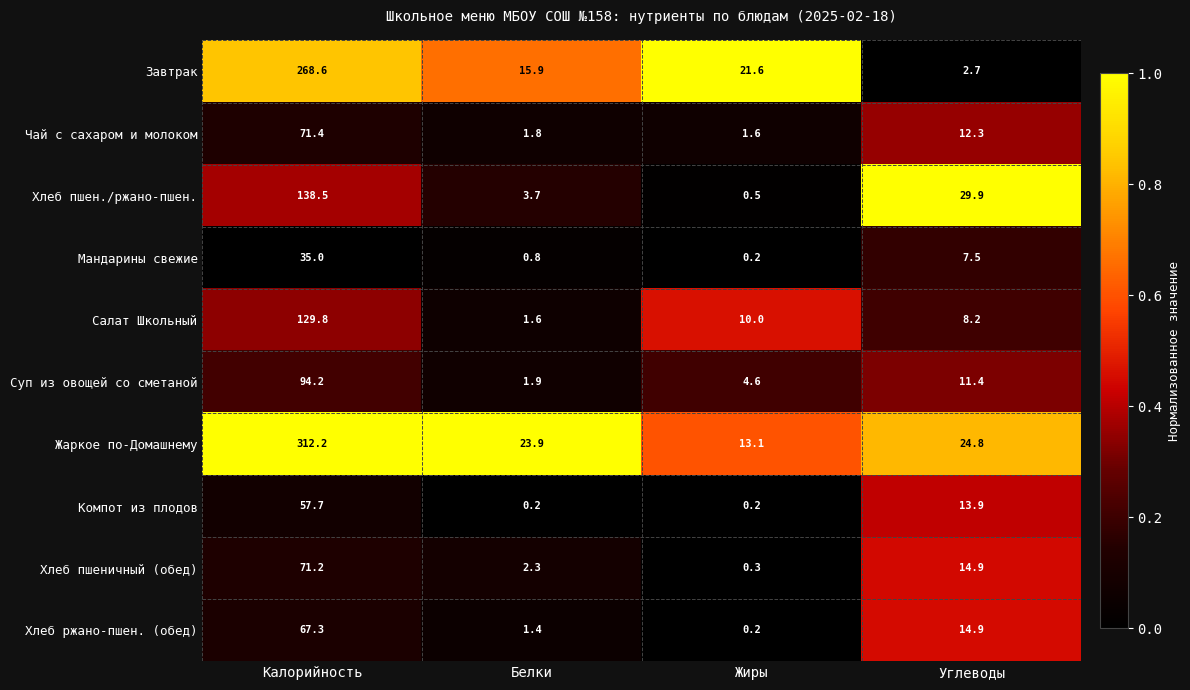

What is the approximate value of Мандарины свежие at Углеводы?

7.5